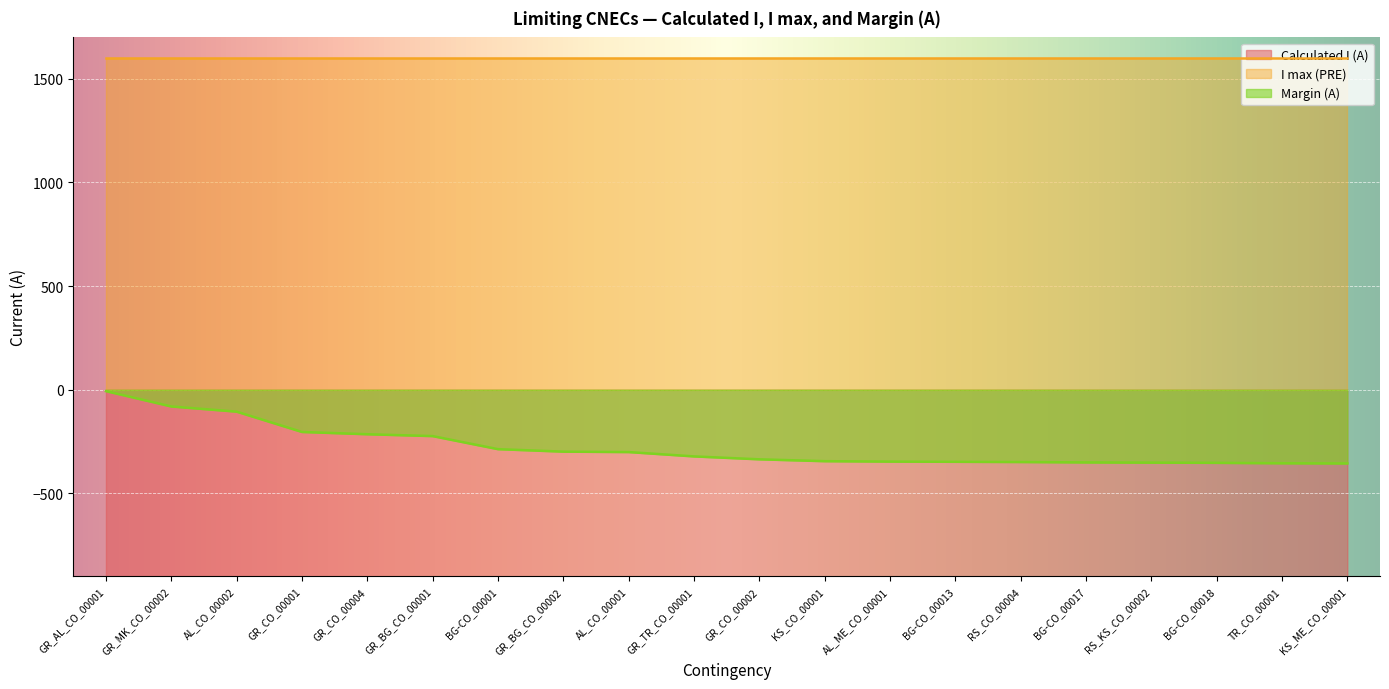

At which label does Margin (A) reach its peak?

GR_AL_CO_00001